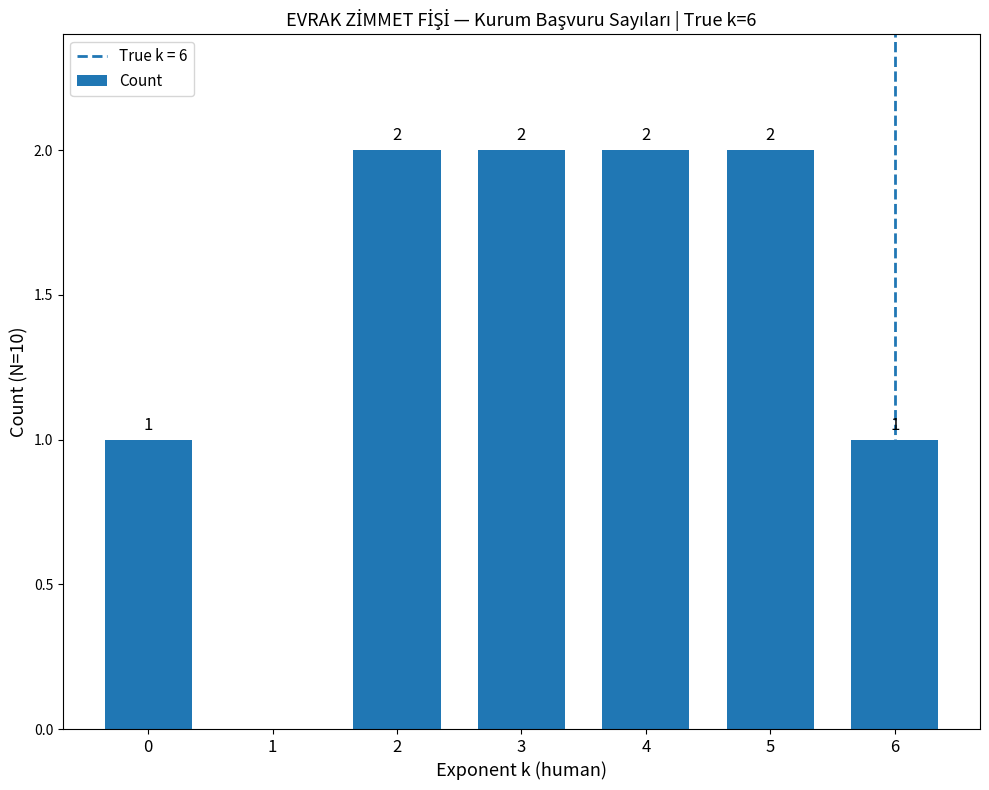

What is the sum of all values?

10